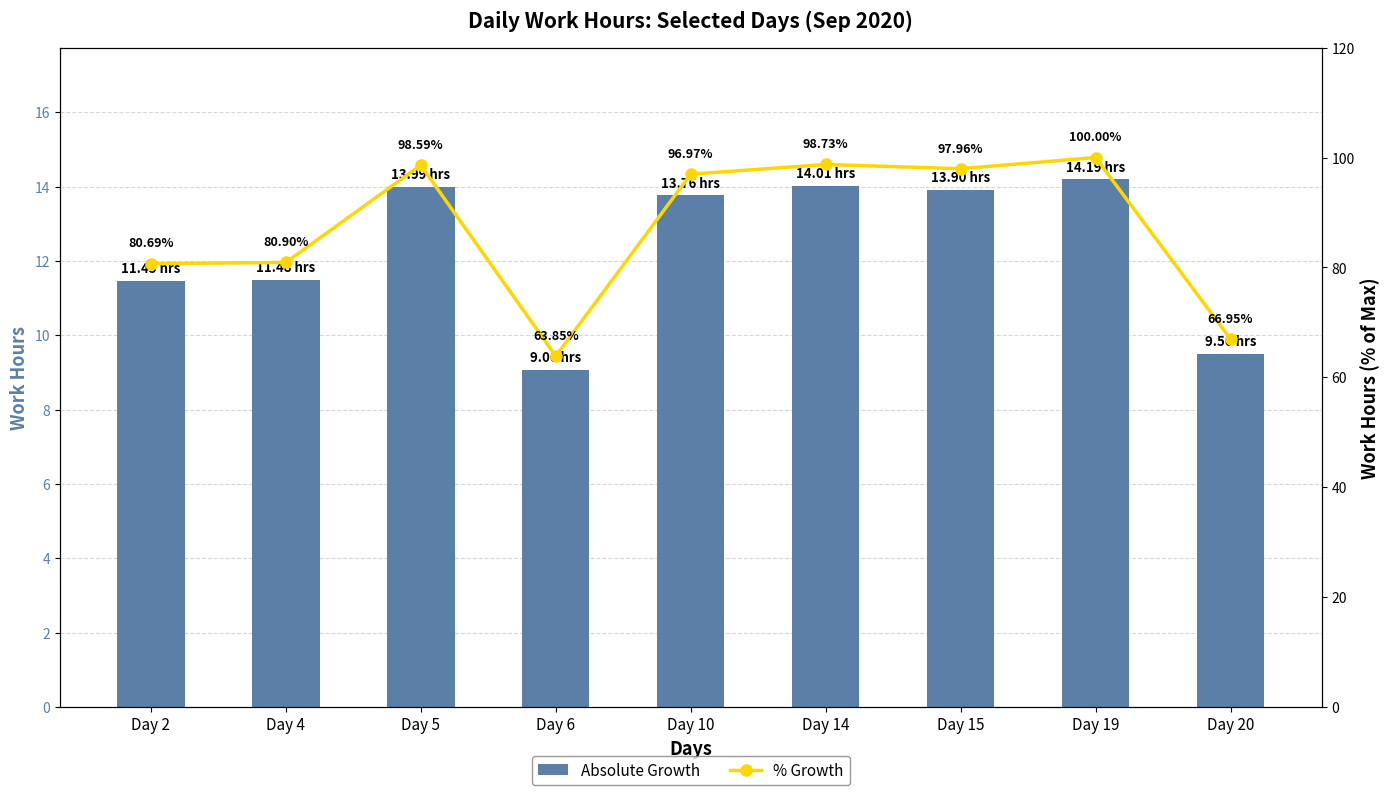

At which category is the sum across all series the highest?

Day 19